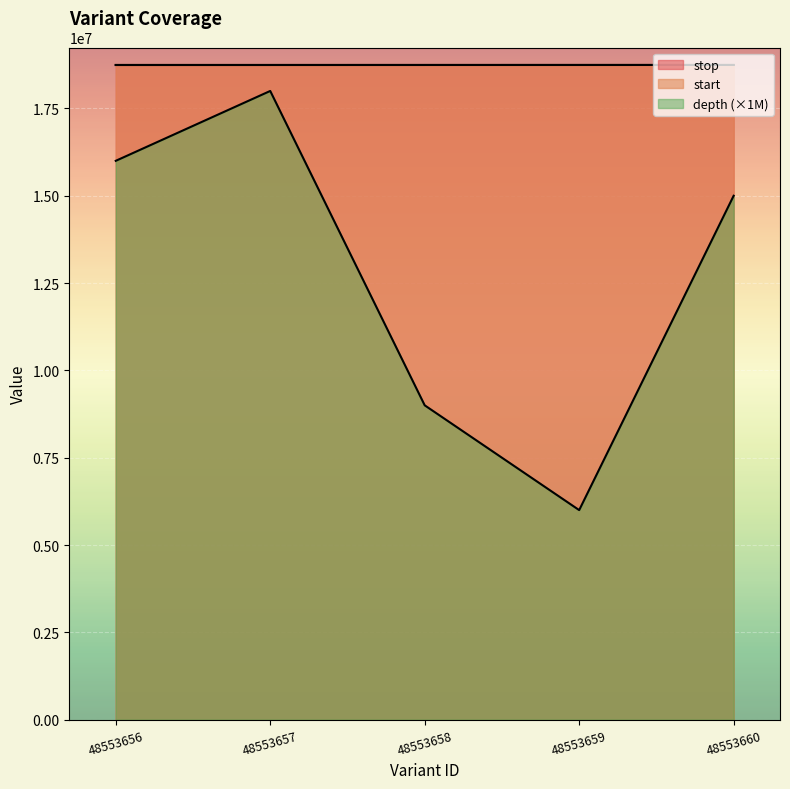

True or false: stop has a value of 18744414 at 48553660.

True